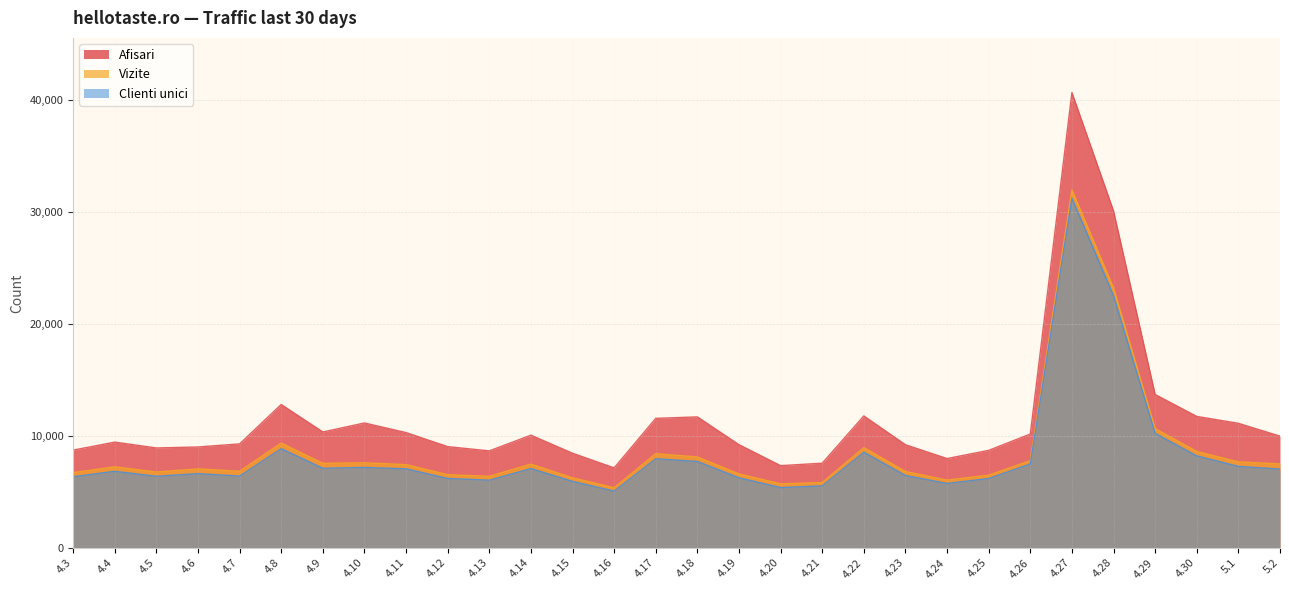

What position from the right is 4.9?

24